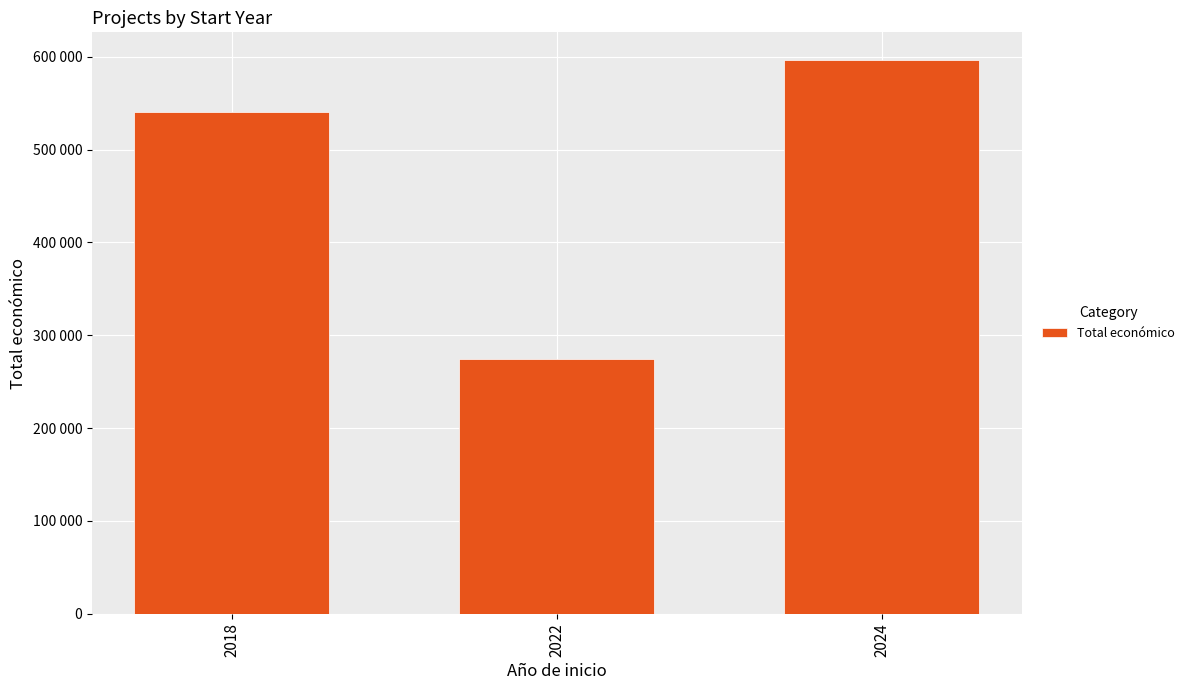

Are the bars horizontal?

No